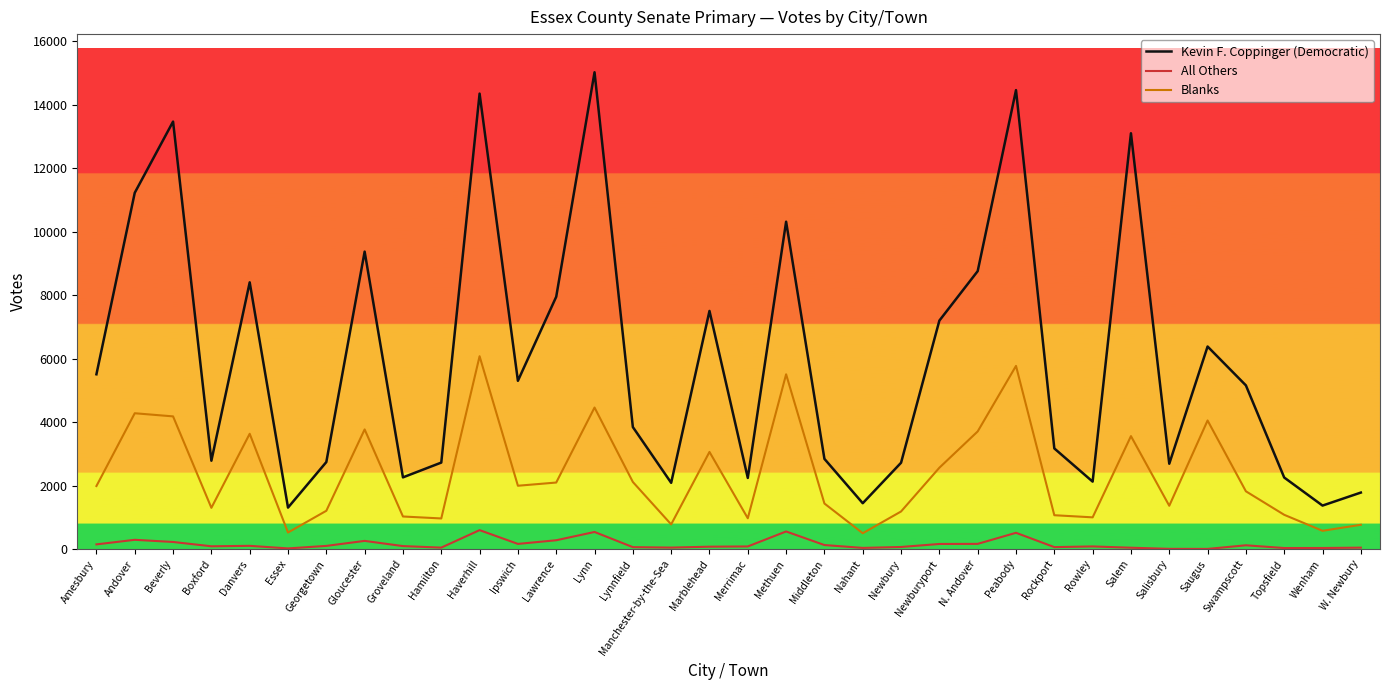

What value does the Blanks series have at Salisbury, to the nearest 100?

1400